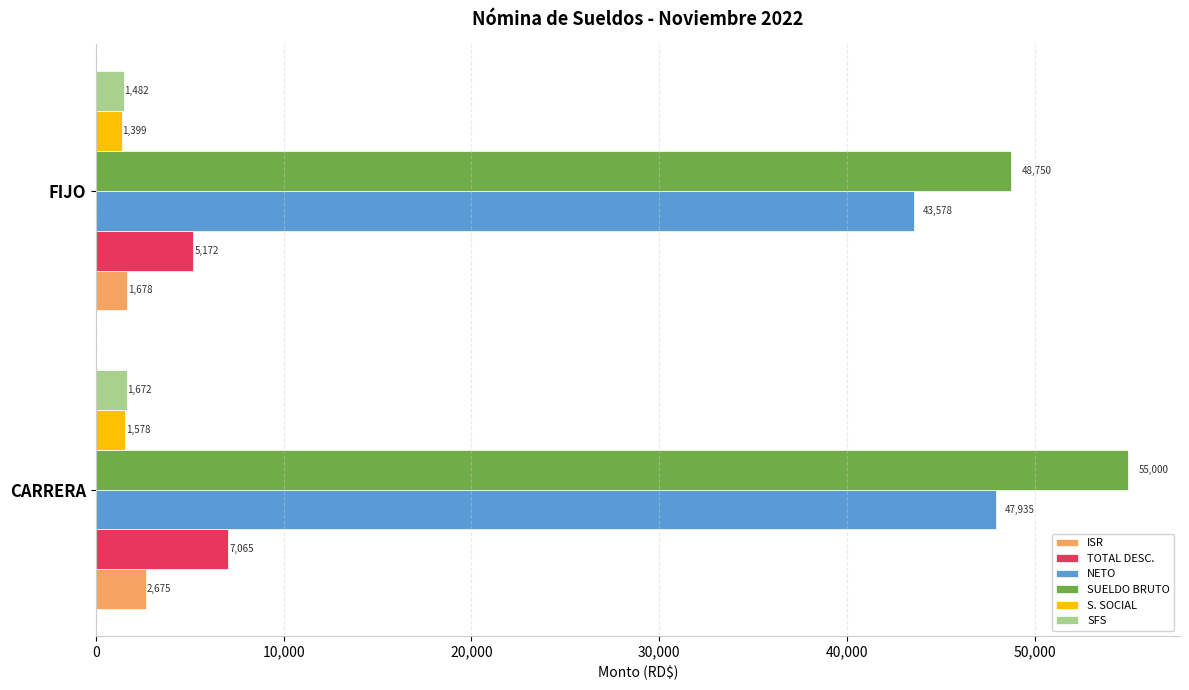

True or false: NETO has a value of 16142.9 at CARRERA.

False